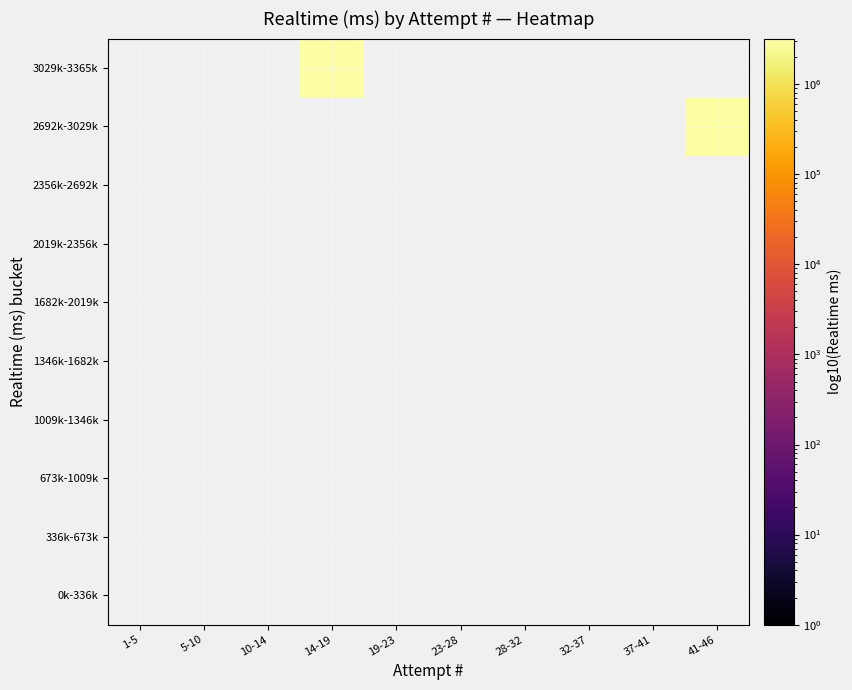

Rank the categories by 1346k-1682k value from lowest to highest.

1-5, 5-10, 10-14, 14-19, 19-23, 23-28, 28-32, 32-37, 37-41, 41-46